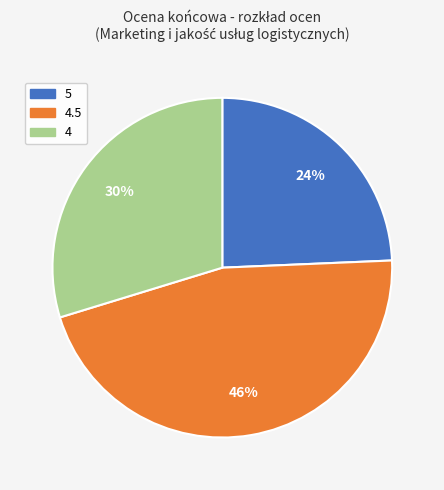

To the nearest percent, what is the difference between the largest and smallest slice percentages?

22%